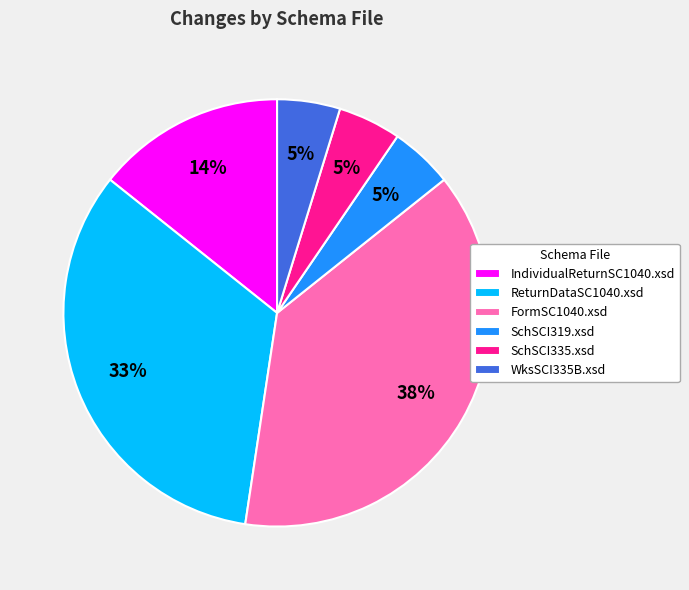

How many segments does this pie chart have?

6